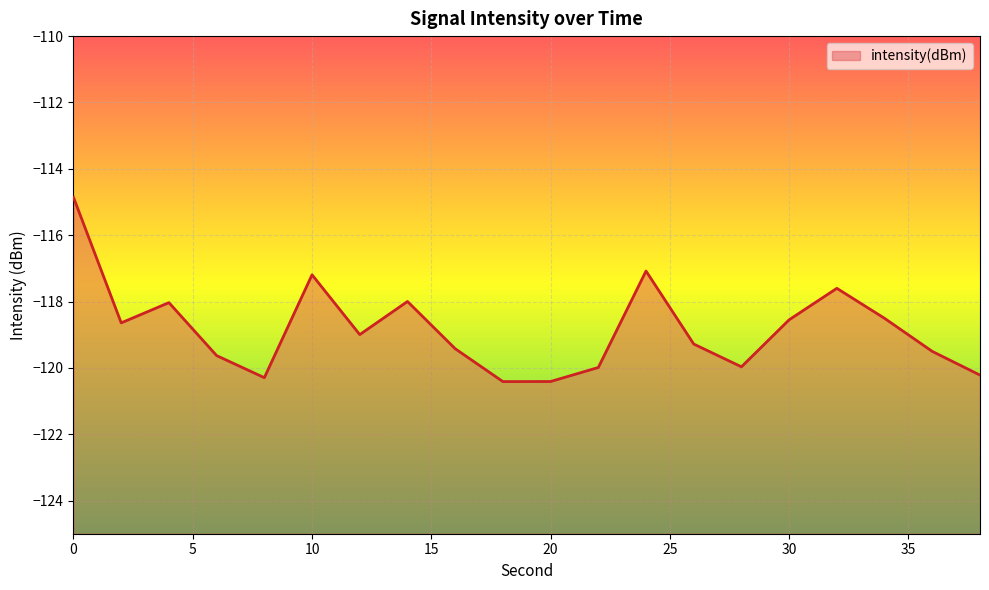

How many points are higher than both their immediate neighbors (excluding endpoints)?

5